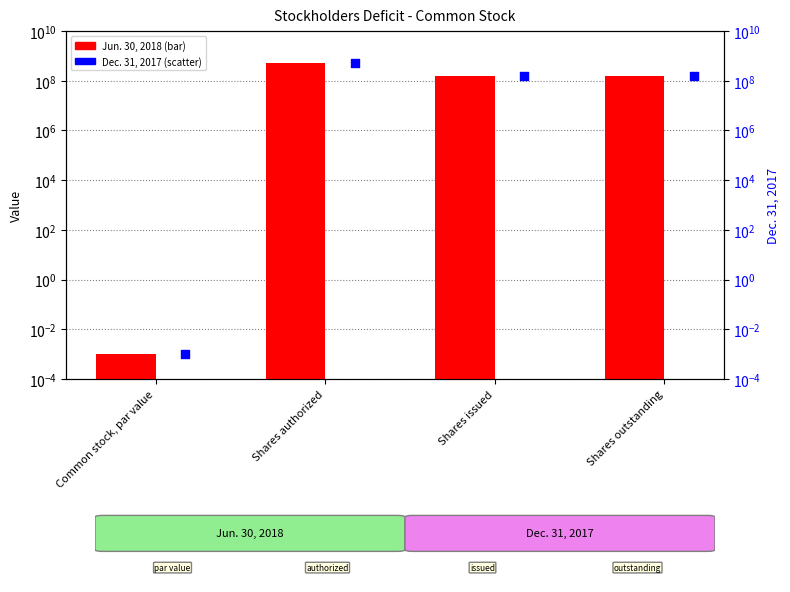

Which series has the largest total across all categories?

Jun. 30, 2018